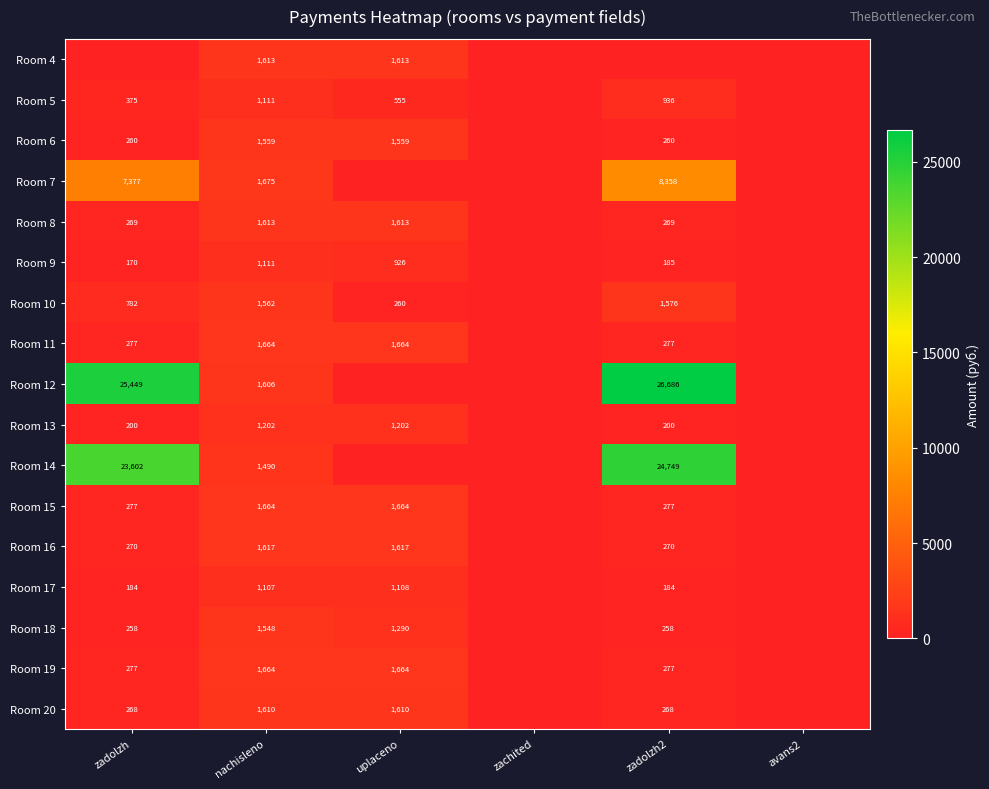

What is the total value across all series at nachisleno?

25416